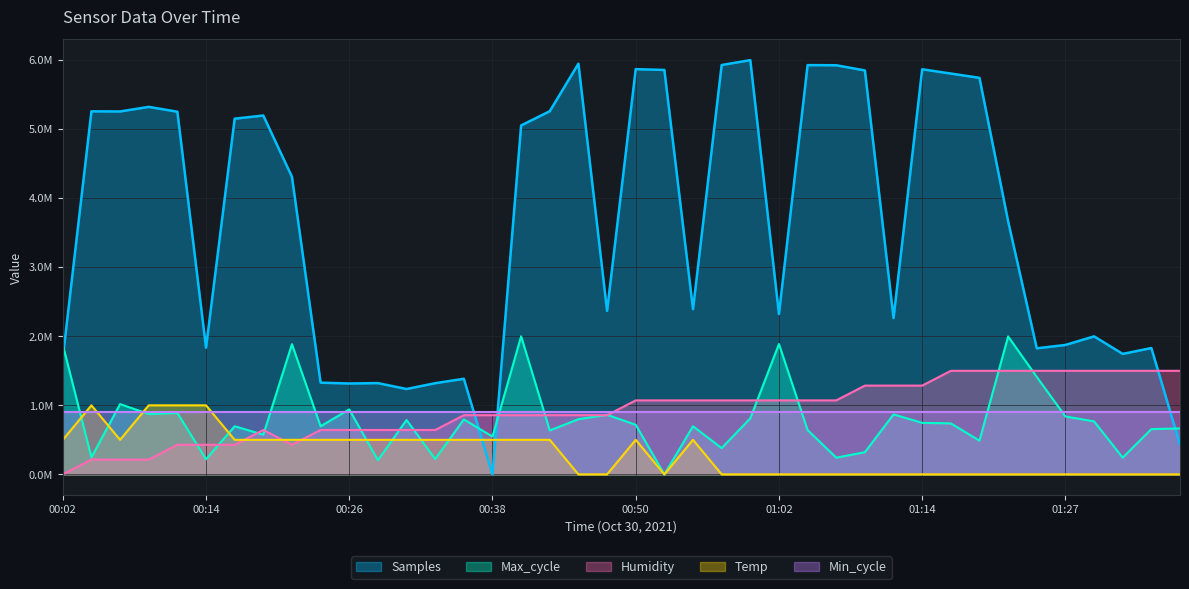

List the labels in order of Humidity value, largest first.

01:17, 01:19, 01:22, 01:24, 01:27, 01:29, 01:32, 01:34, 01:36, 01:10, 01:12, 01:14, 00:50, 00:53, 00:55, 00:58, 01:00, 01:02, 01:05, 01:07, 00:36, 00:38, 00:41, 00:43, 00:45, 00:48, 00:19, 00:24, 00:26, 00:28, 00:31, 00:33, 00:11, 00:14, 00:16, 00:21, 00:04, 00:07, 00:09, 00:02